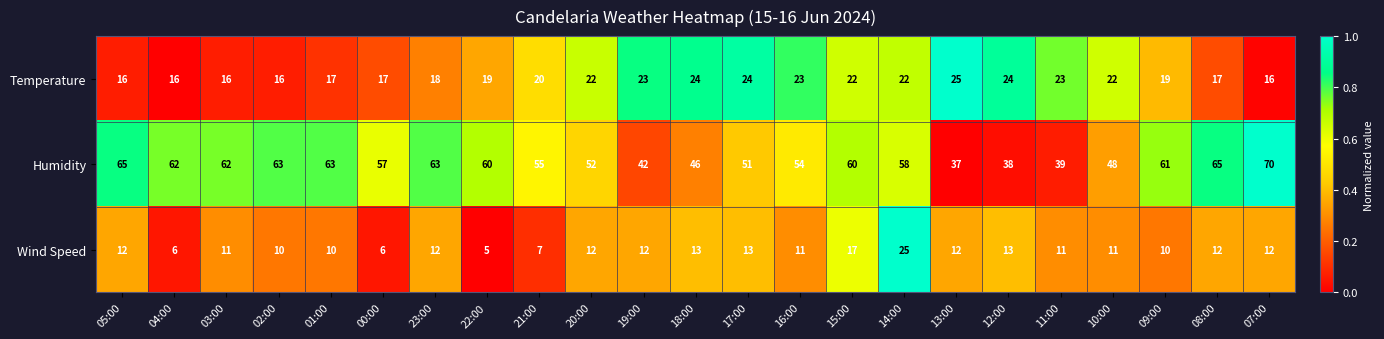

What is the sum of the Temperature values at 16:00 and 07:00?

39